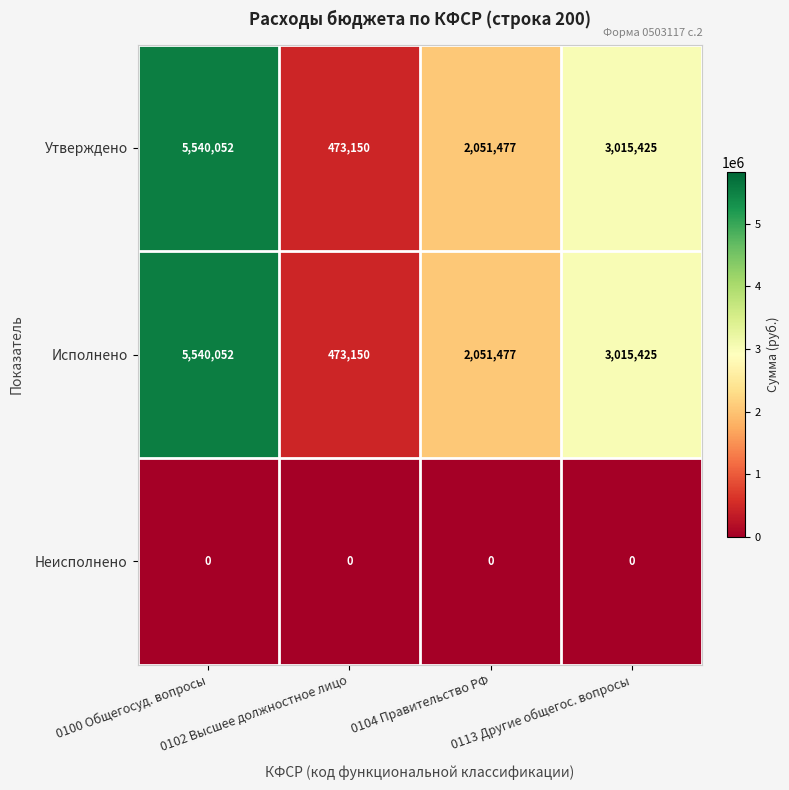

What is the average value of the Исполнено series?

2770026